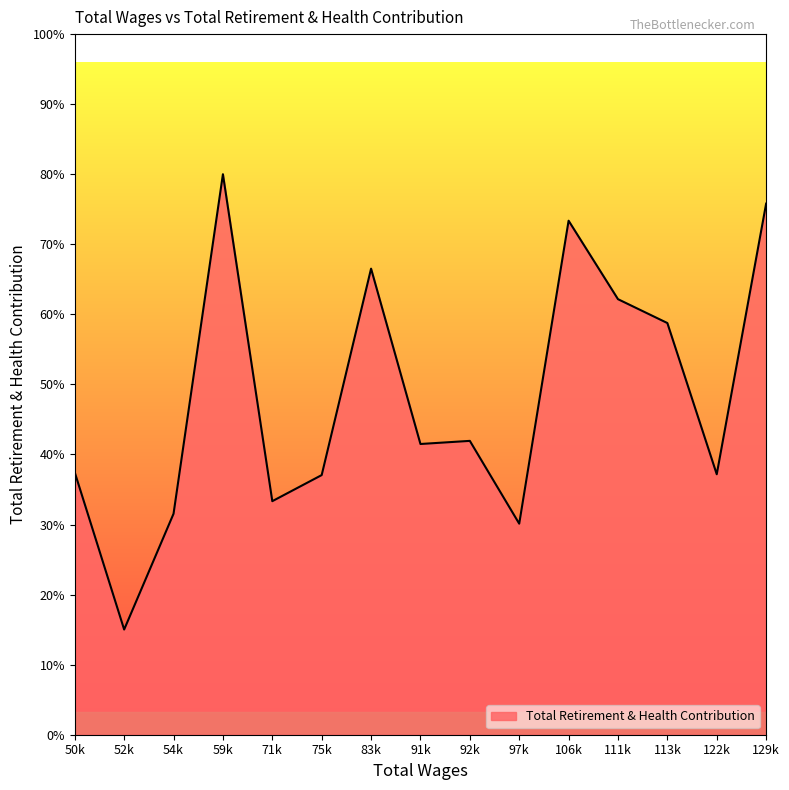

Does the chart display data point markers on the line(s)?

No